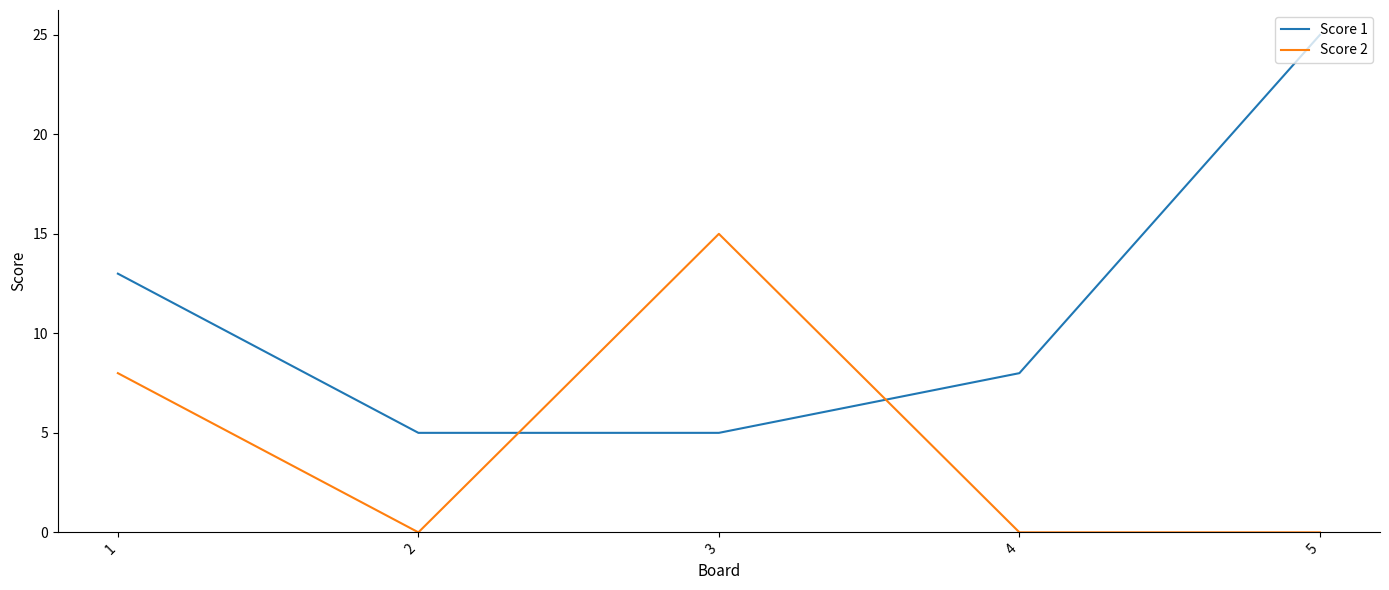

At which label does Score 2 reach its peak?

3